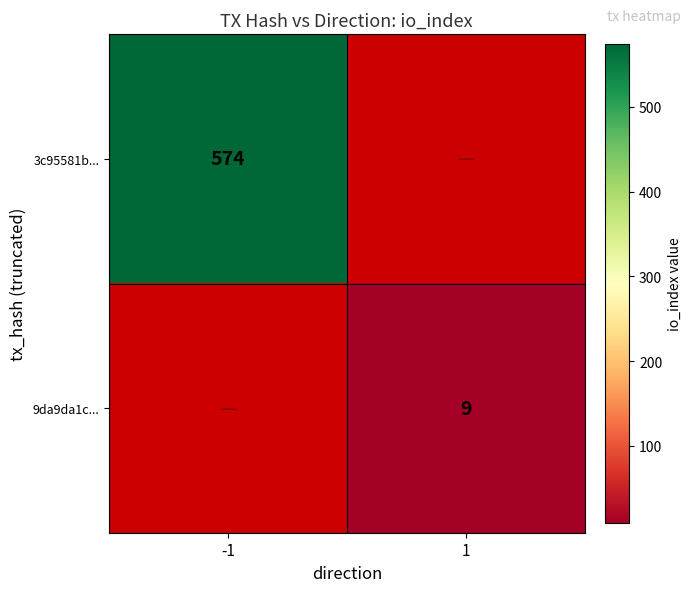

Is it true that 3c95581b... equals 574 at -1?

True